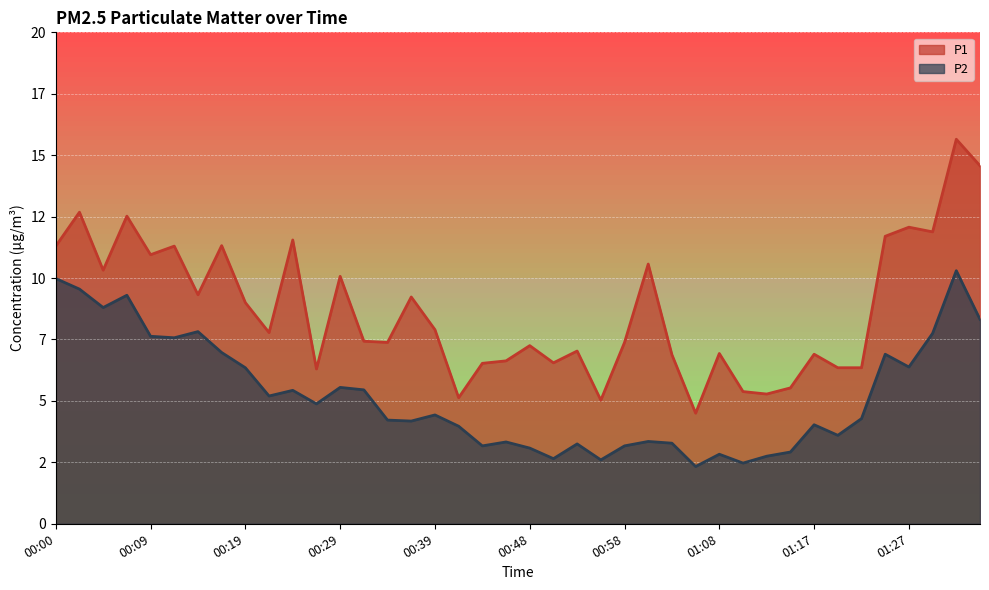

What is the sum of all P1 values?

348.4